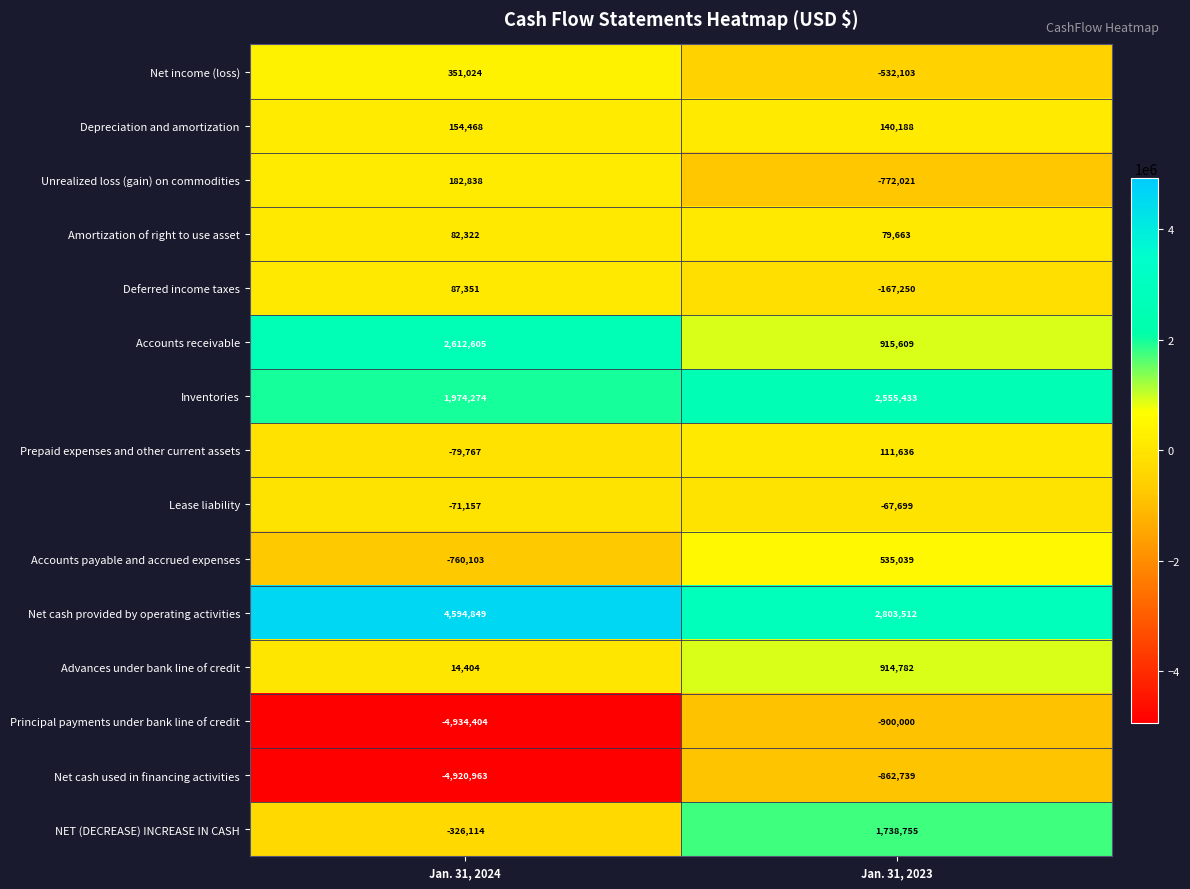

At which category is the sum across all series the highest?

Jan. 31, 2023